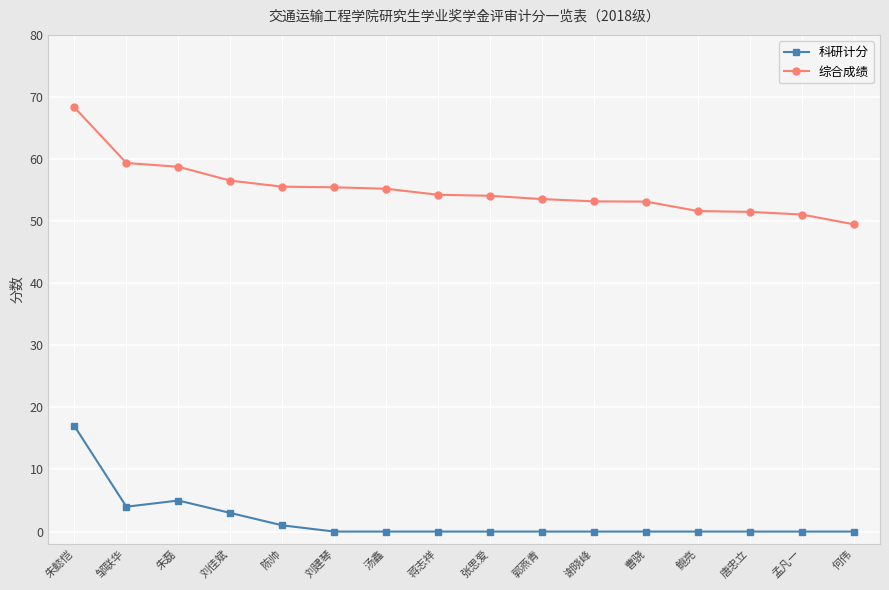

At how many categories does at least one series exceed 8?

16